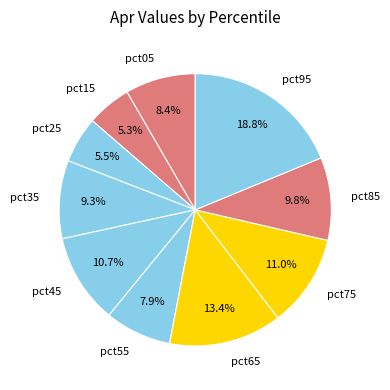

Is there any slice that represents more than half of the pie?

No